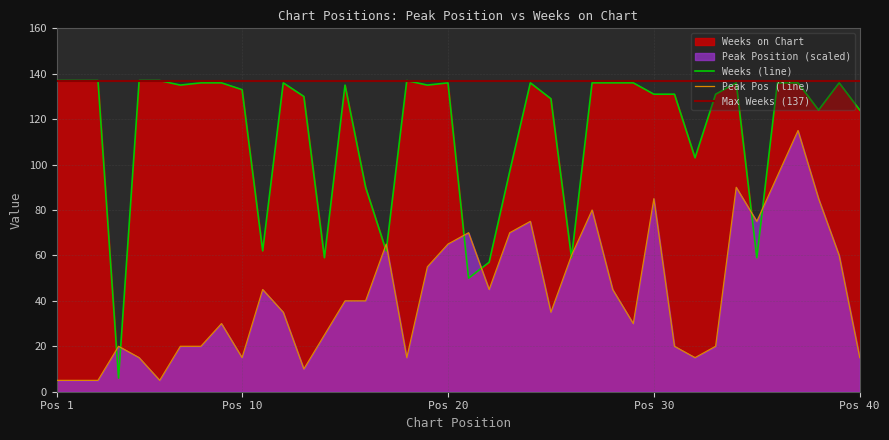

What is the value of the Weeks on Chart point at the 6th from the left?

137